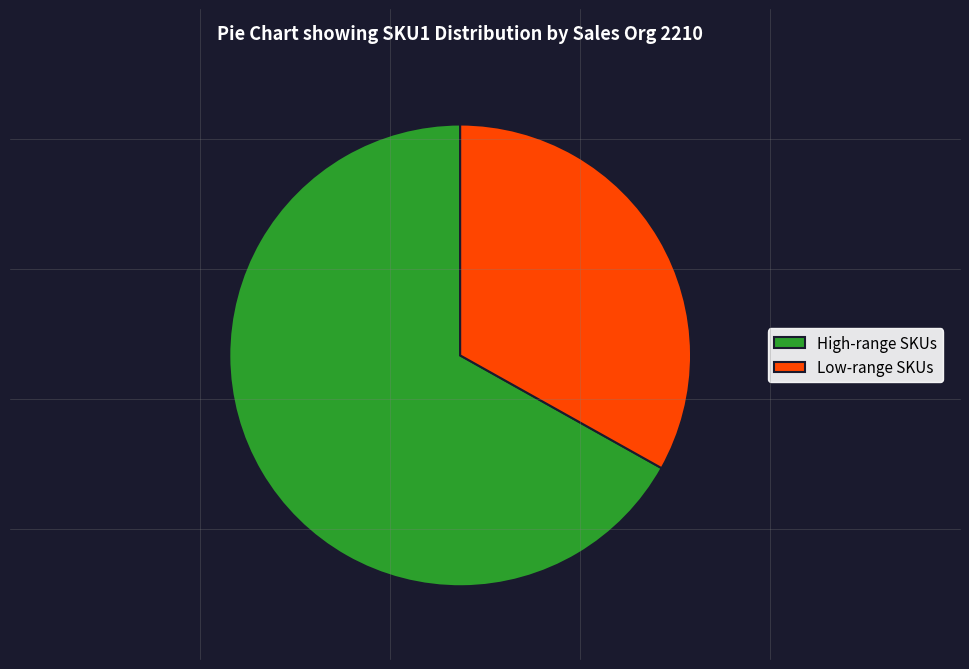

True or false: Low-range SKUs accounts for 46% of the total.

False